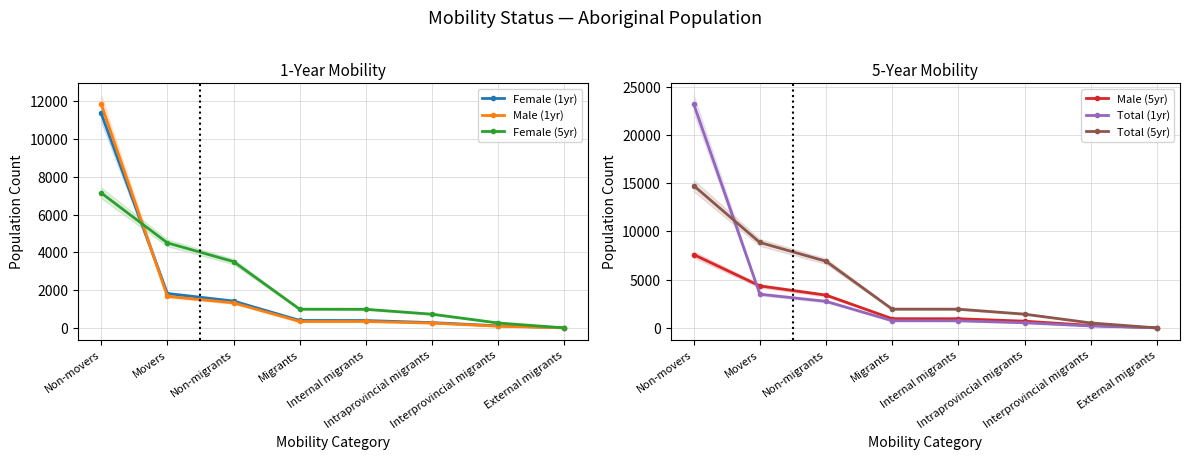

Rank the categories by Male (1yr) value from lowest to highest.

External migrants, Interprovincial migrants, Intraprovincial migrants, Migrants, Internal migrants, Non-migrants, Movers, Non-movers